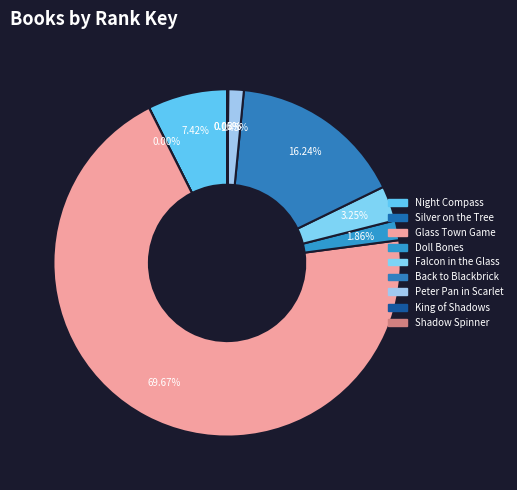

What is the ratio of the value at Glass Town Game to the value at Back to Blackbrick?

4.3